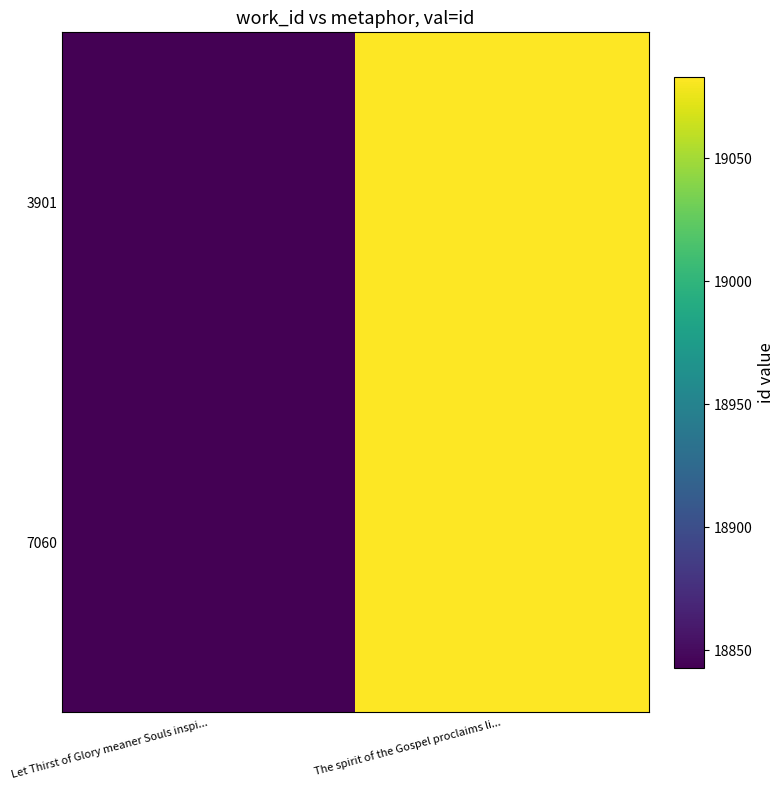

Reading right to left, what are all the values shown in this chart?

3901: The spirit of the Gospel proclaims li...=19083	Let Thirst of Glory meaner Souls inspi...=18843
7060: The spirit of the Gospel proclaims li...=19083	Let Thirst of Glory meaner Souls inspi...=18843